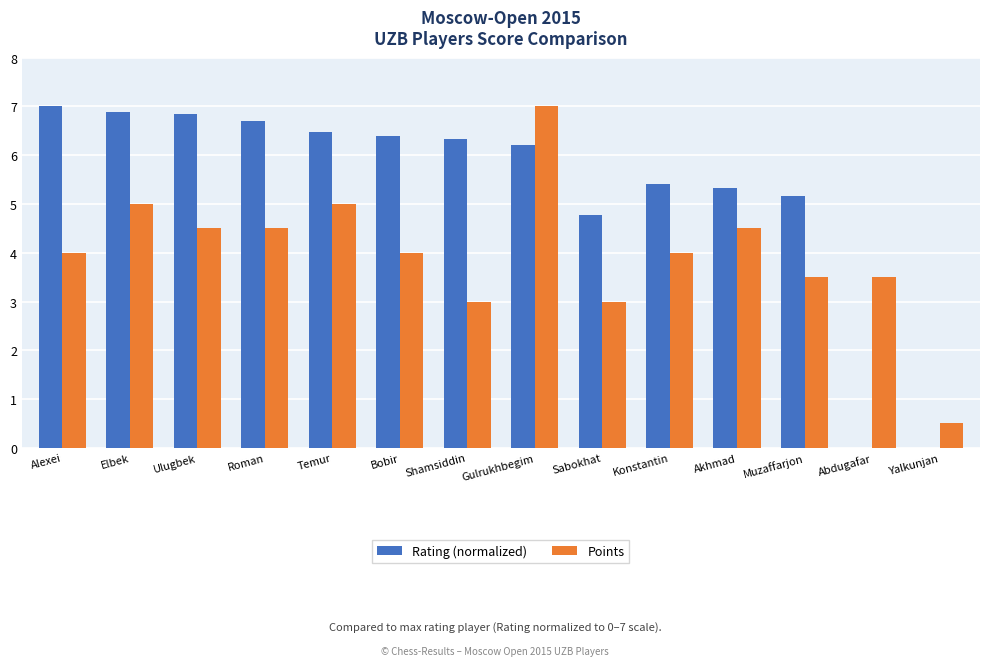

Are the bars horizontal?

No